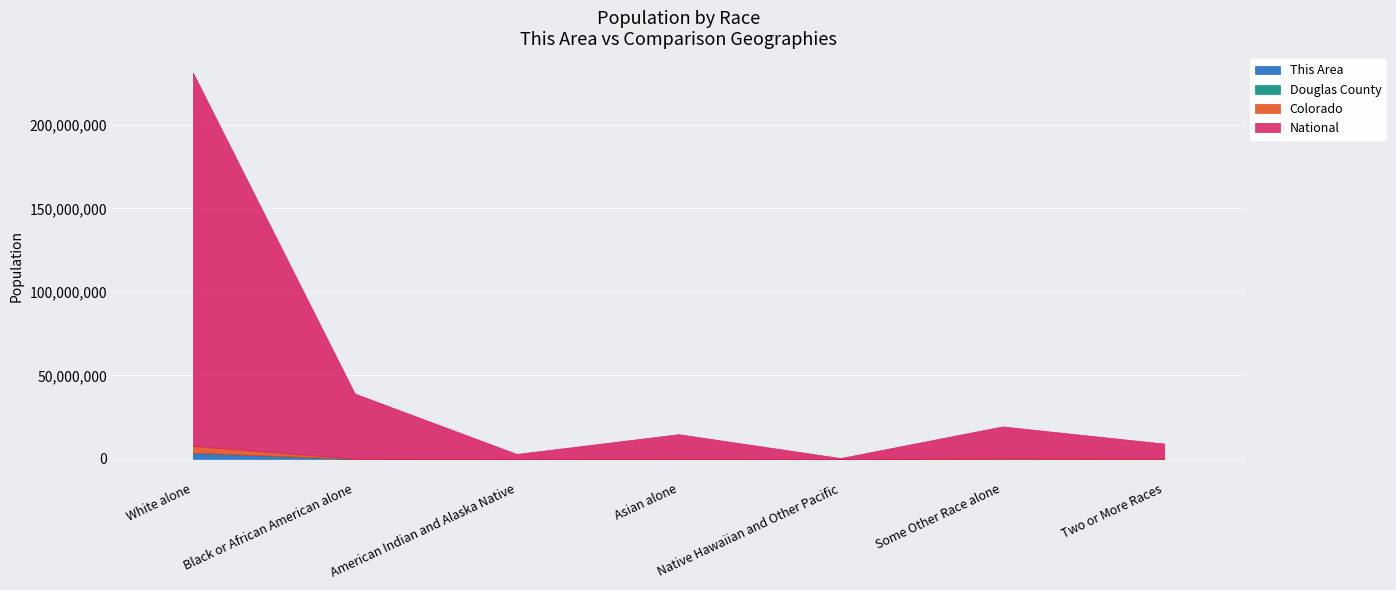

At which category does National reach its first local peak?

Asian alone